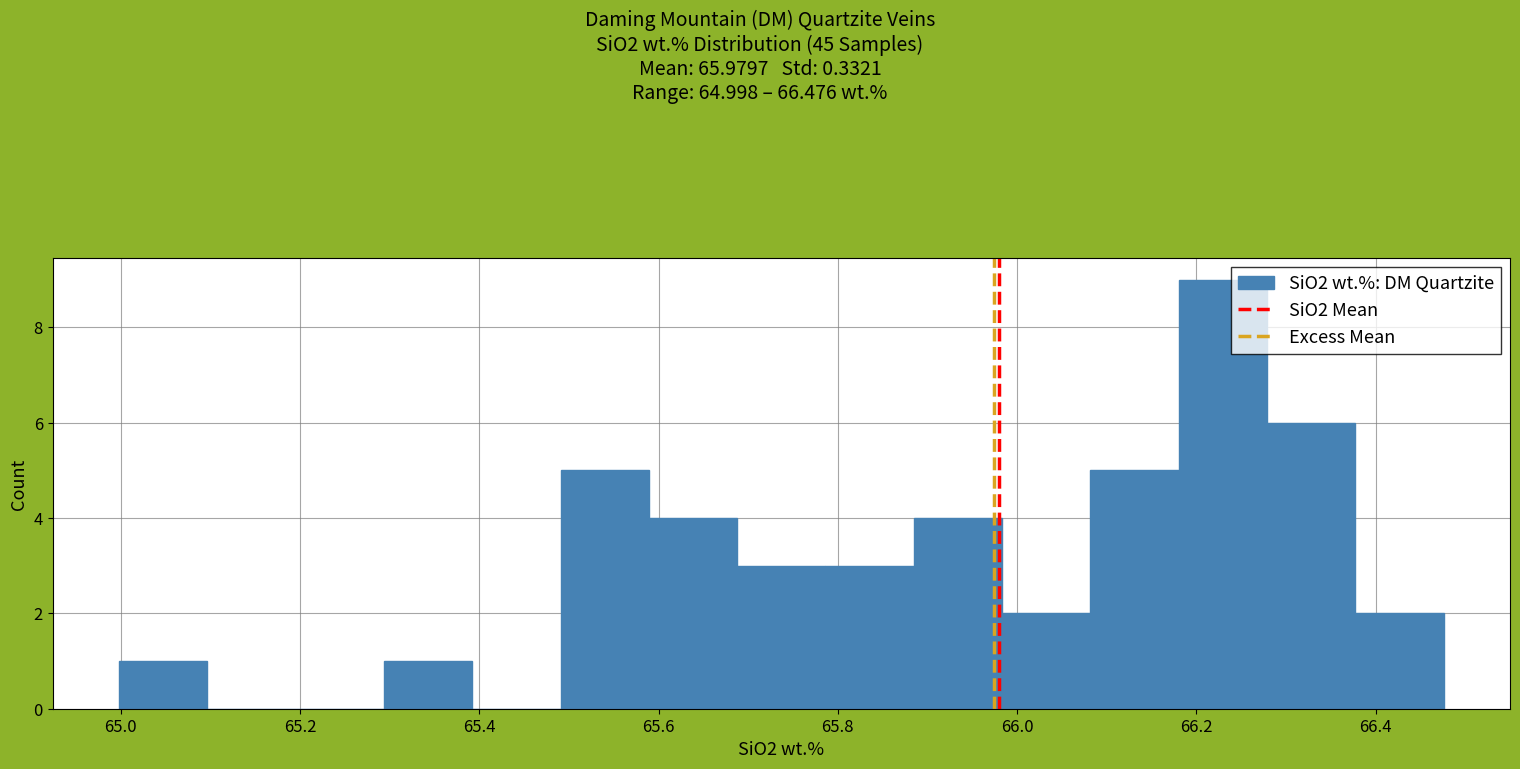

Over which range of the x-axis is the bar tallest?

66.18 to 66.28